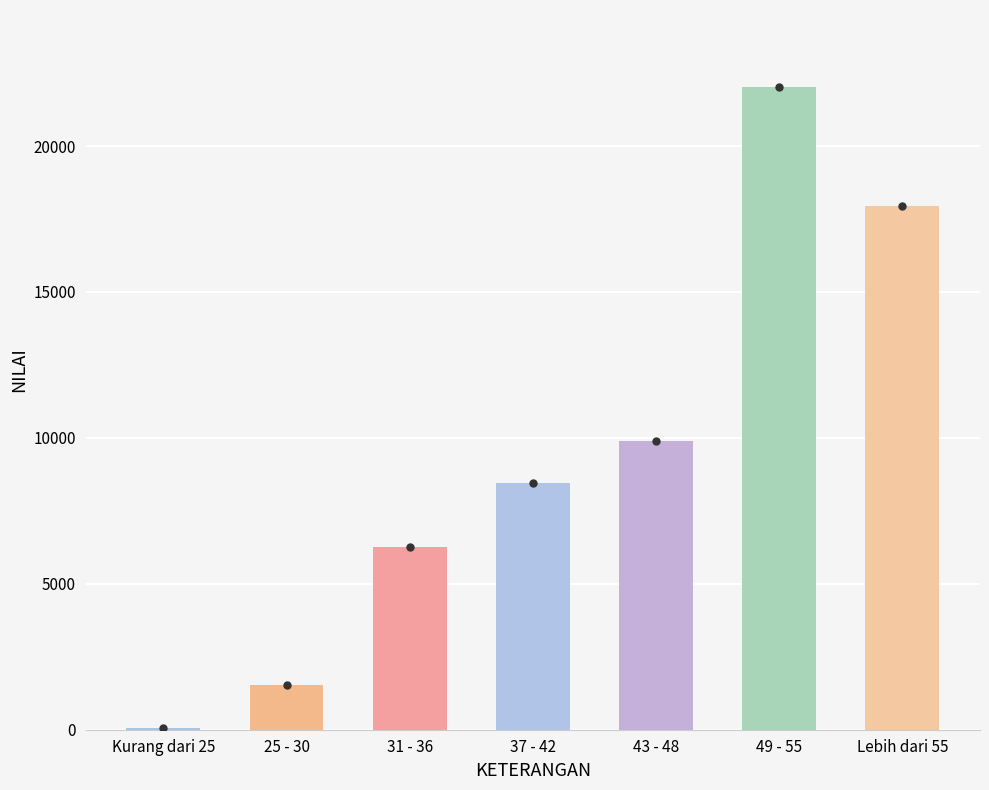

What is the average value?

9452